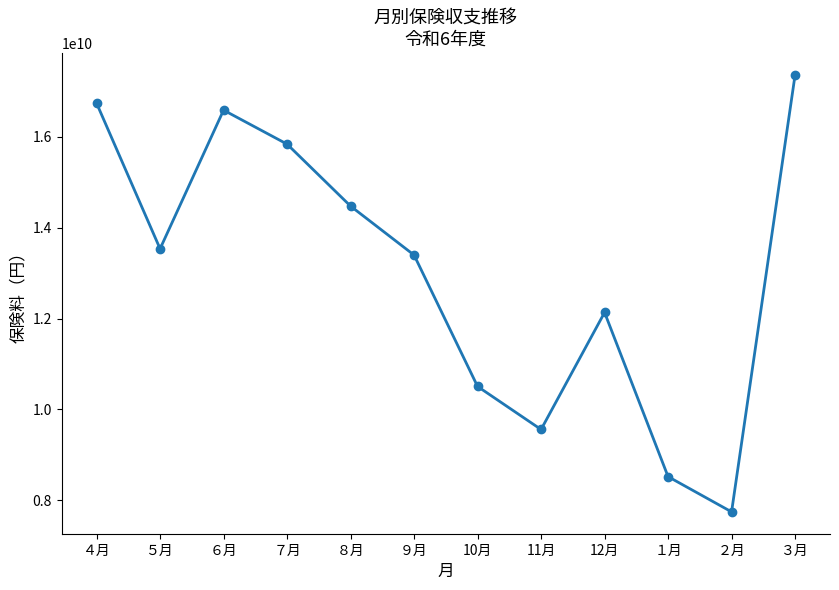

What position from the right is ４月?

12